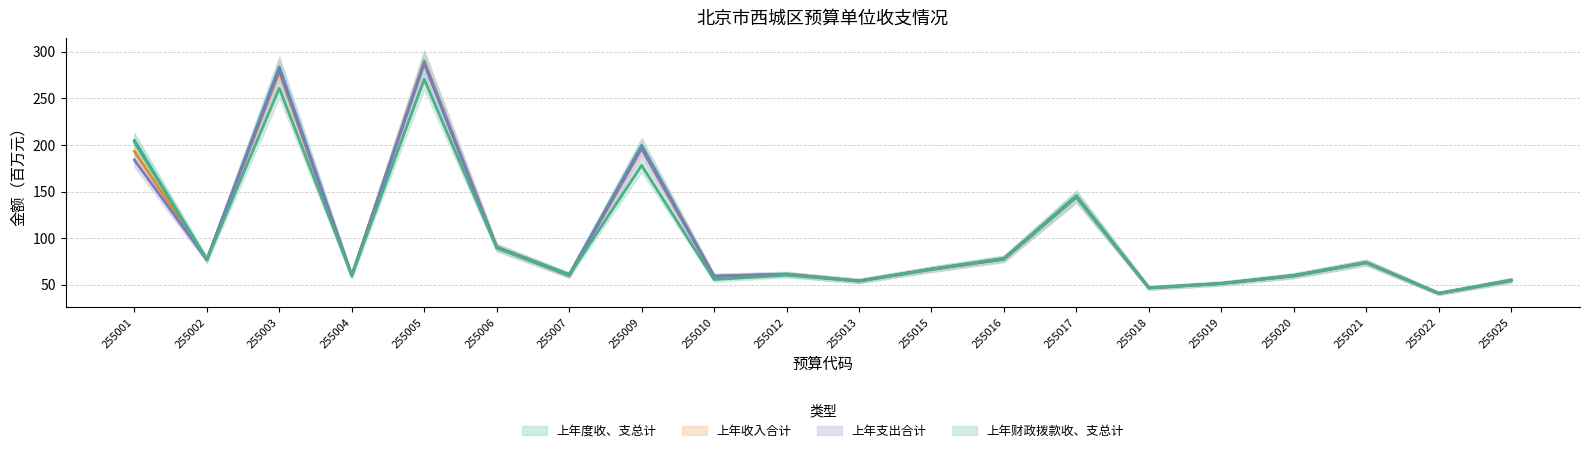

How many interior local peaks does the 上年度收、支总计 series have?

6